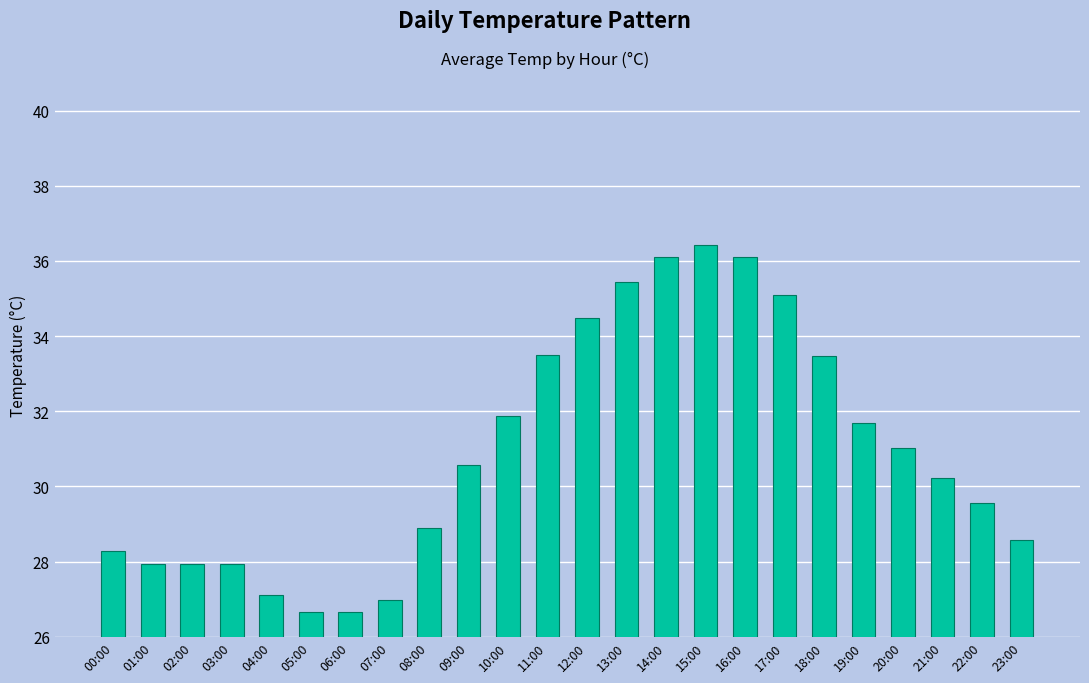

Count the number of data series in this chart.

1